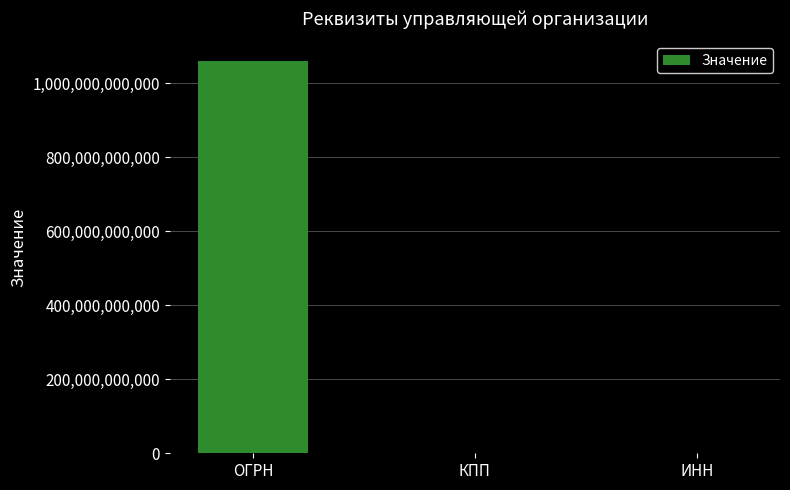

At which label is the value closest to 530308652048?

ИНН